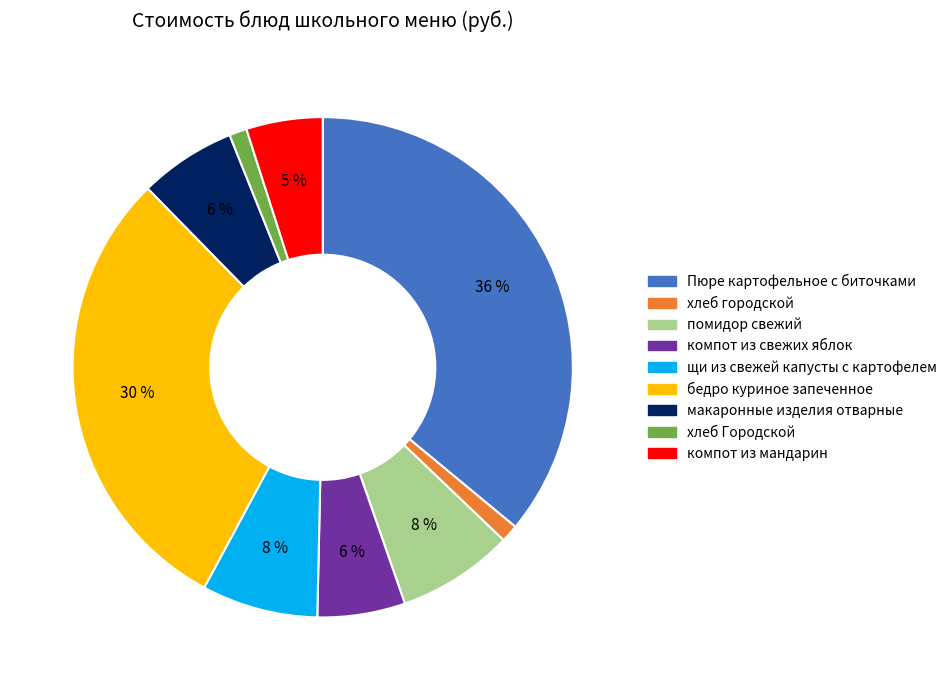

Do хлеб городской and Пюре картофельное с биточками together represent more than half of the pie?

No